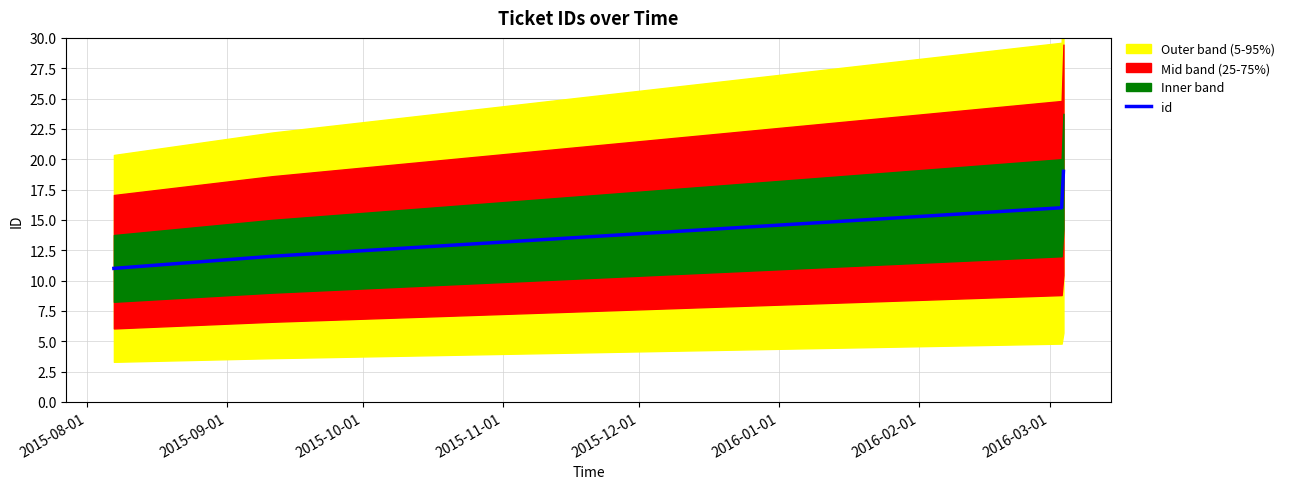

What is the minimum value for id?

11